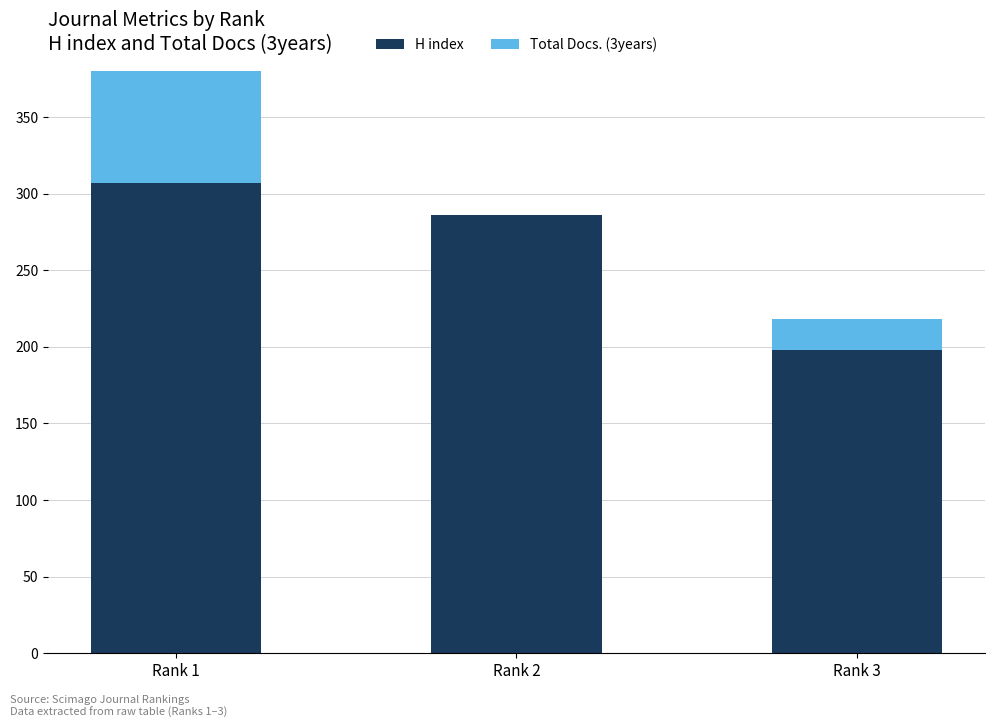

At which category is the sum across all series the highest?

Rank 1